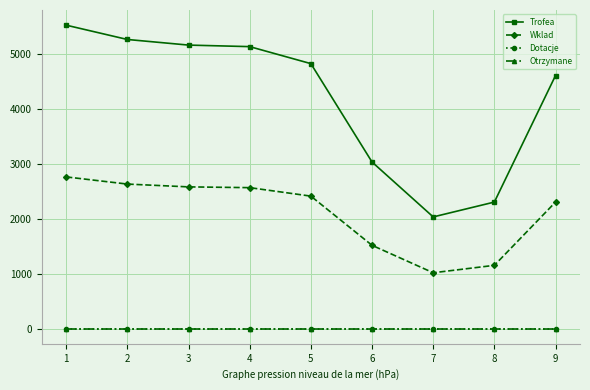

List the series in order of their peak value, highest first.

Trofea, Wklad, Dotacje, Otrzymane